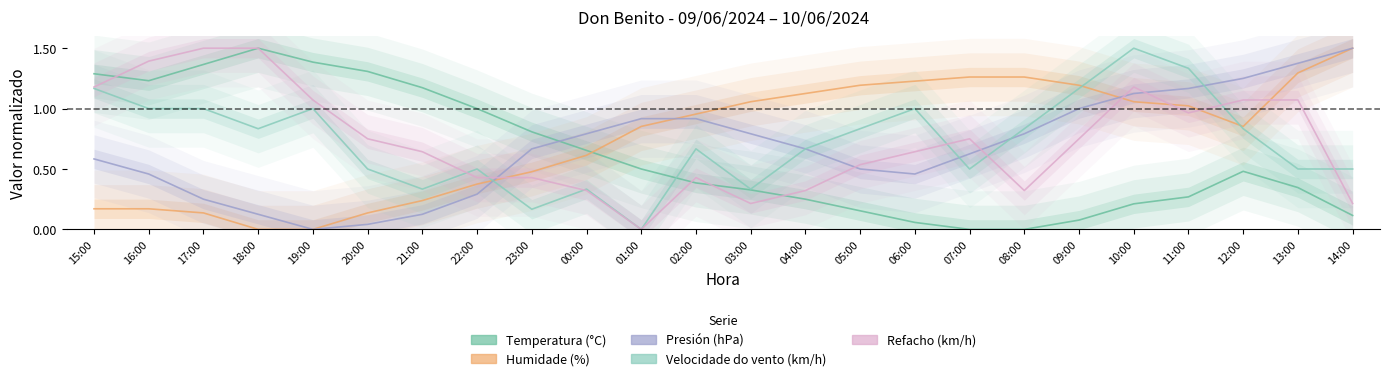

The Refacho (km/h) series shows 0.4 at 03:00. True or false?

False